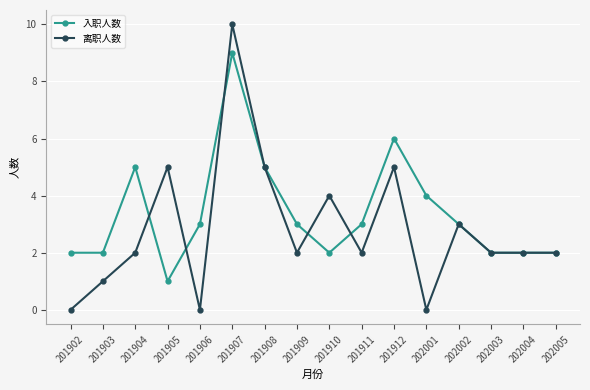

Is the value of 离职人数 at 201907 greater than the value of 入职人数 at 201905?

Yes